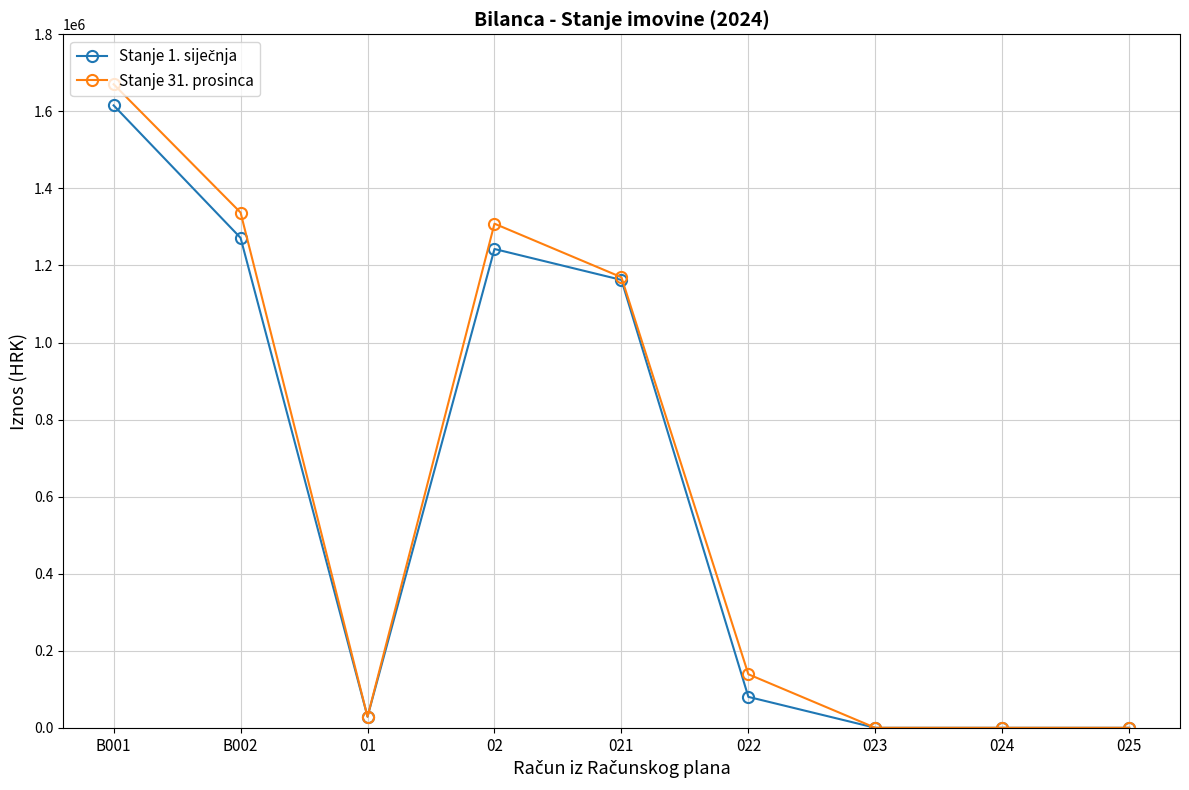

How many series are shown in this chart?

2